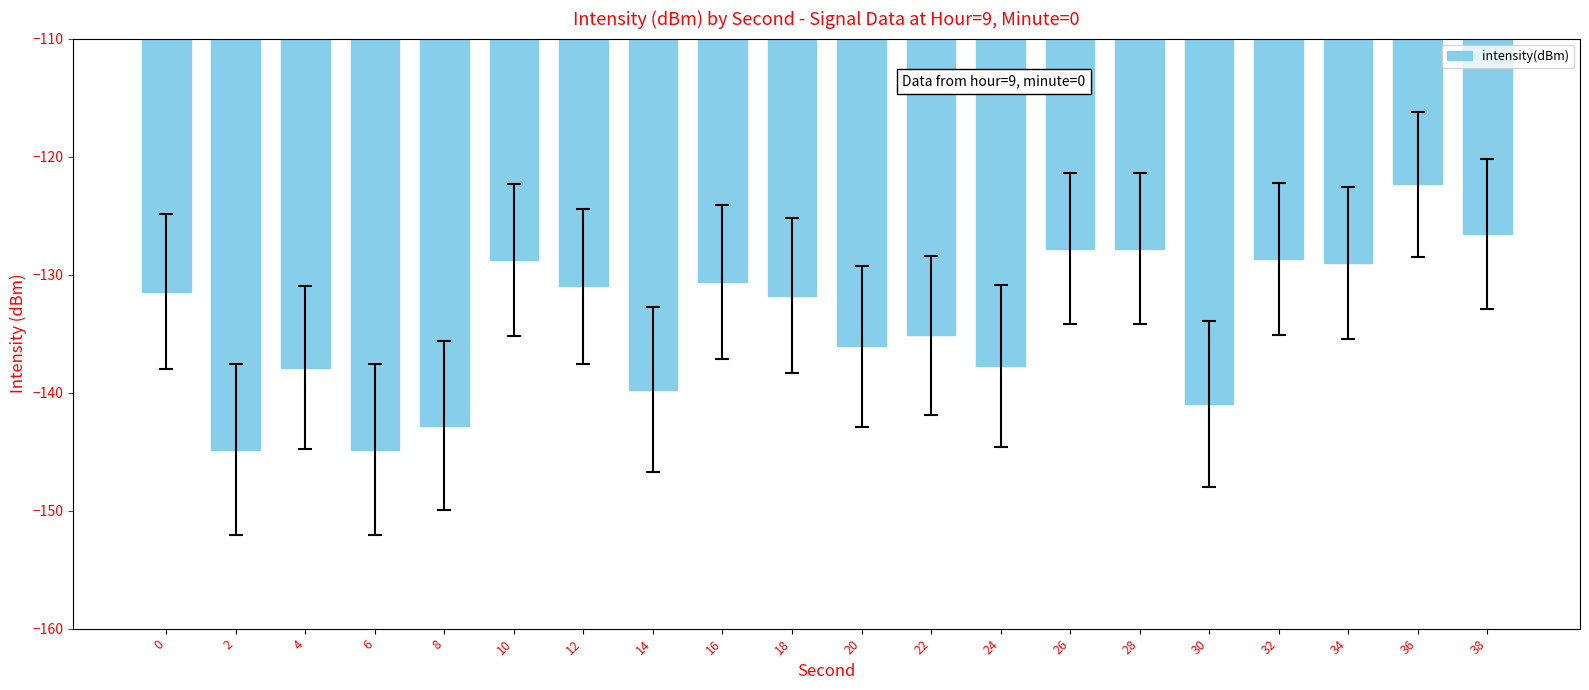

What is the change in value from 0 to 28?

+3.6